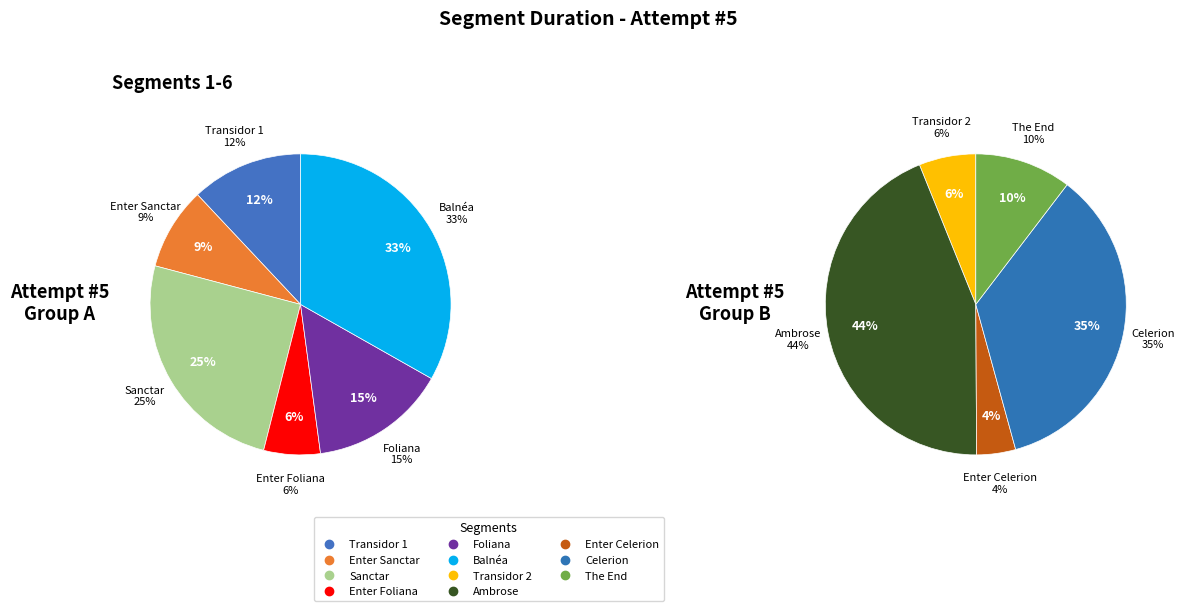

What is the smallest slice in the pie chart?

Enter Foliana